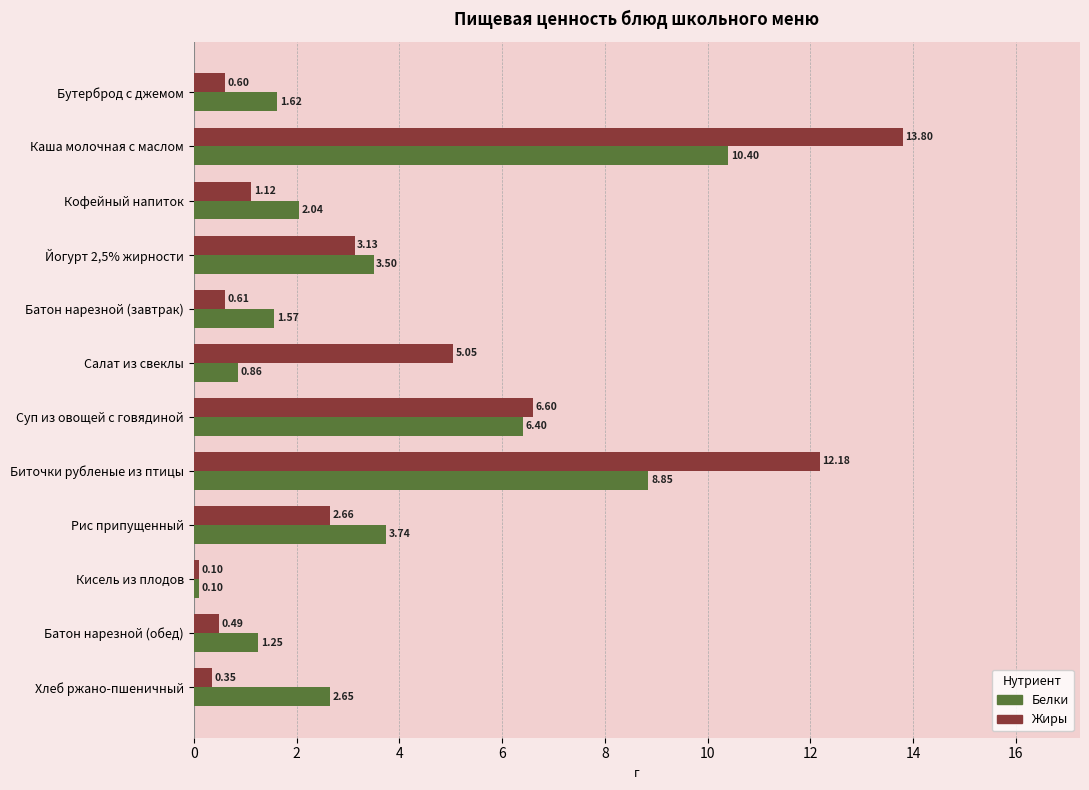

Count the number of categories in the chart.

12